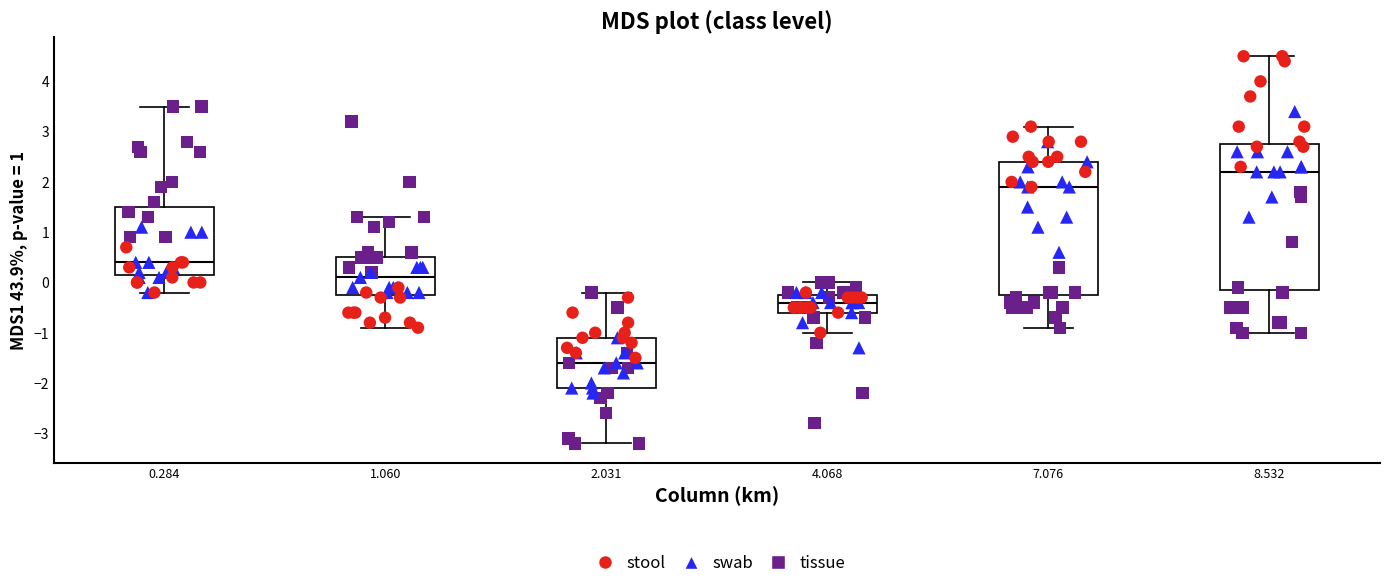

Reading left to right, read every box against the y-axis: the position of its median line, the range the box covers, and the ends of its whiskers. The values are not printed on the chart, so give them approximately, as read against the axis.

0.284: median 0.4, box 0.2 to 1.5, whiskers -0.2 to 3.5
1.060: median 0.1, box -0.2 to 0.5, whiskers -0.9 to 1.3
2.031: median -1.6, box -2.1 to -1.1, whiskers -3.2 to -0.2
4.068: median -0.4, box -0.6 to -0.2, whiskers -1.0 to 0.0
7.076: median 1.9, box -0.2 to 2.4, whiskers -0.9 to 3.1
8.532: median 2.2, box -0.1 to 2.8, whiskers -1.0 to 4.5